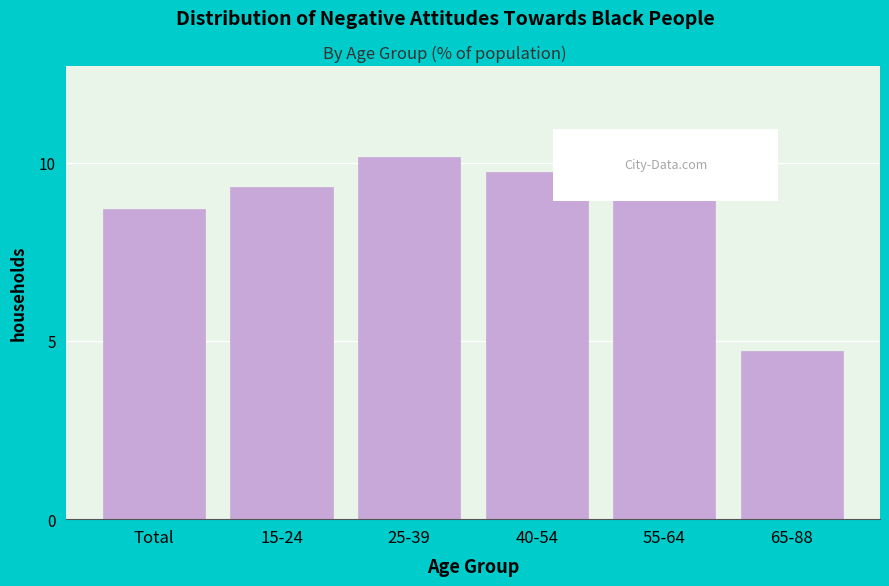

Reading right to left, what are all the values shown in this chart?

4.7	9.7	9.7	10.2	9.3	8.7